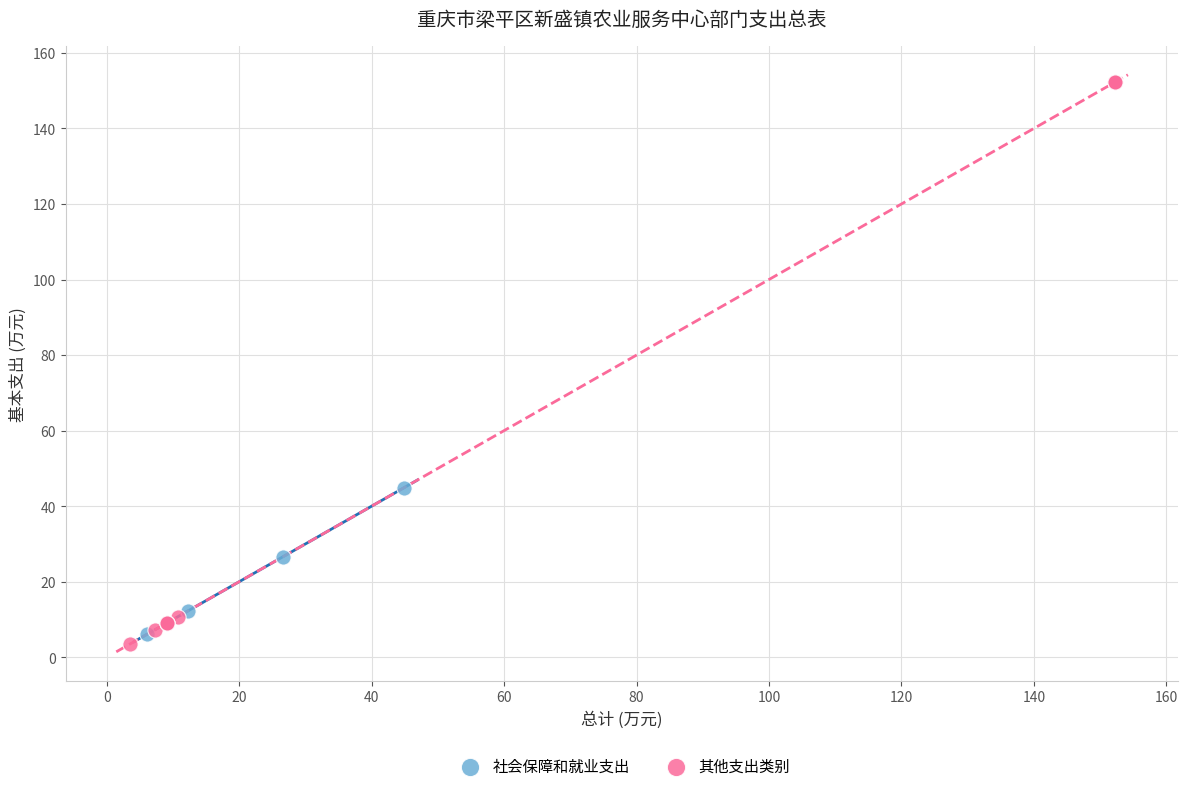

Which series contains the highest Y value?

其他支出类别